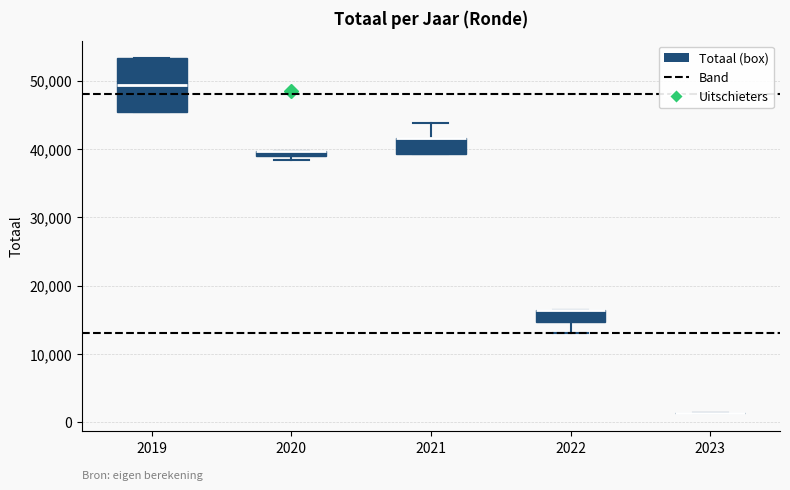

Which box is the tallest, from its lower edge to its upper edge?

2019